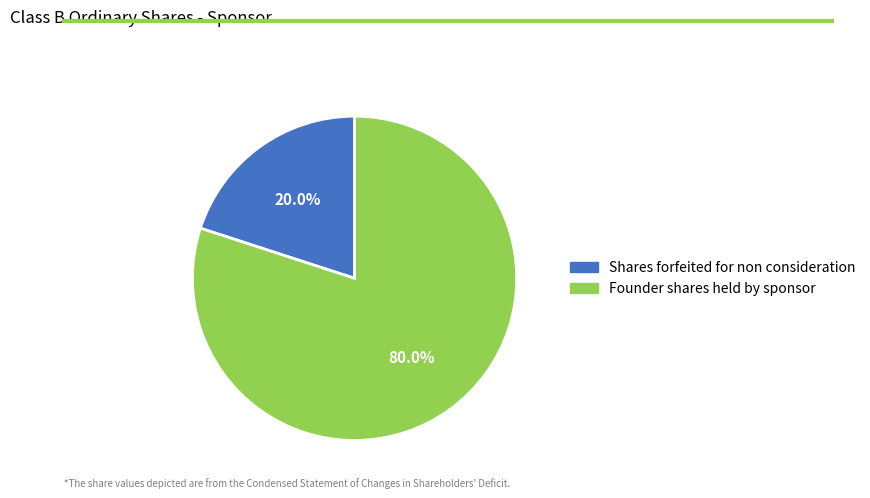

What portion of the pie excludes Founder shares held by sponsor?

20.0%